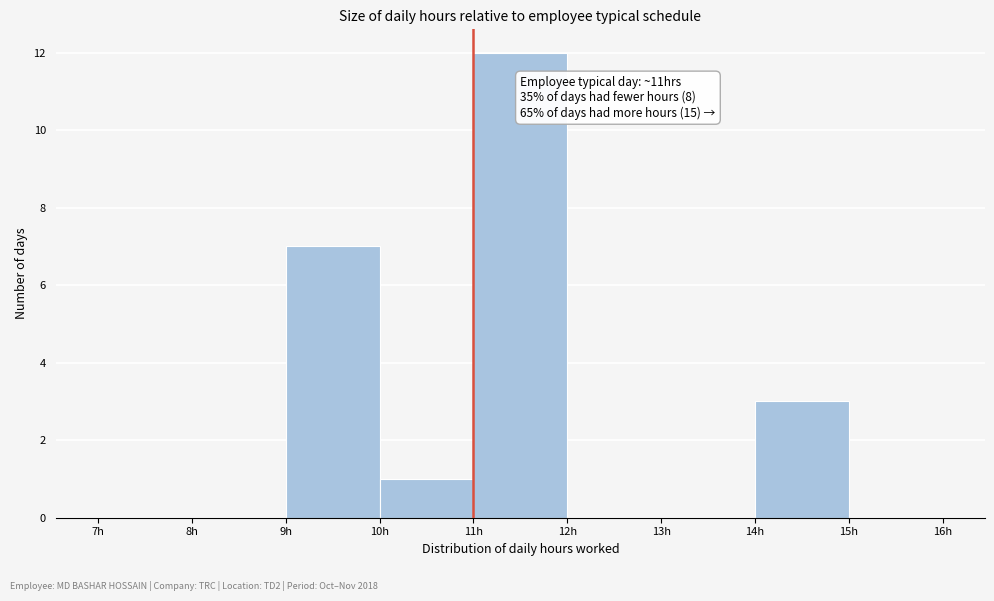

Which range on the x-axis has the tallest bar?

11 to 12